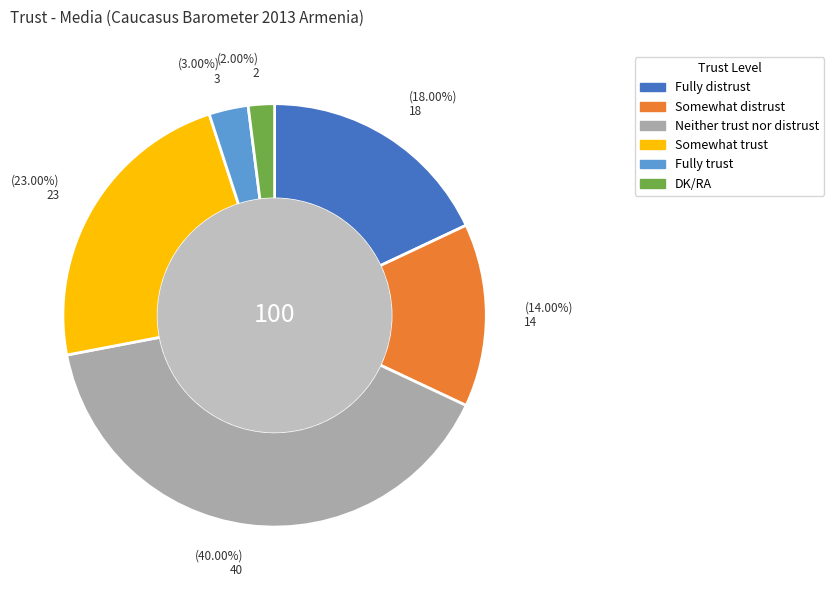

What is the smallest slice in the pie chart?

DK/RA